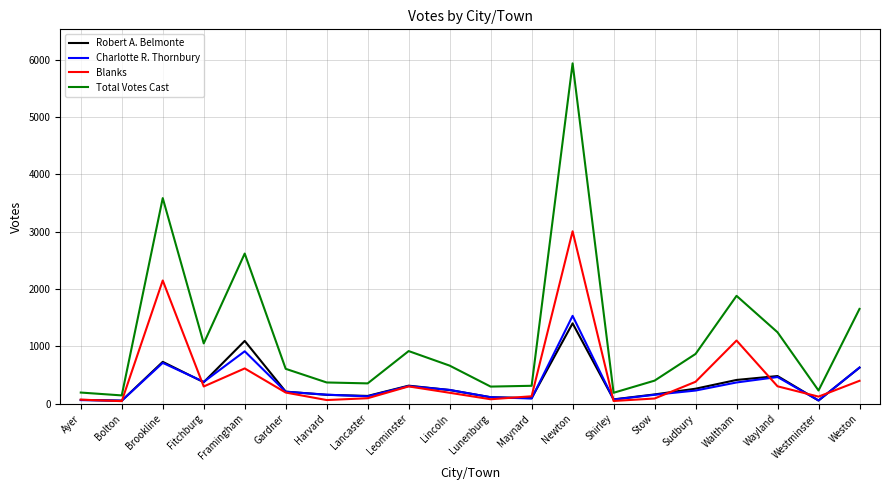

What is the total value across all series at Lincoln?

1324